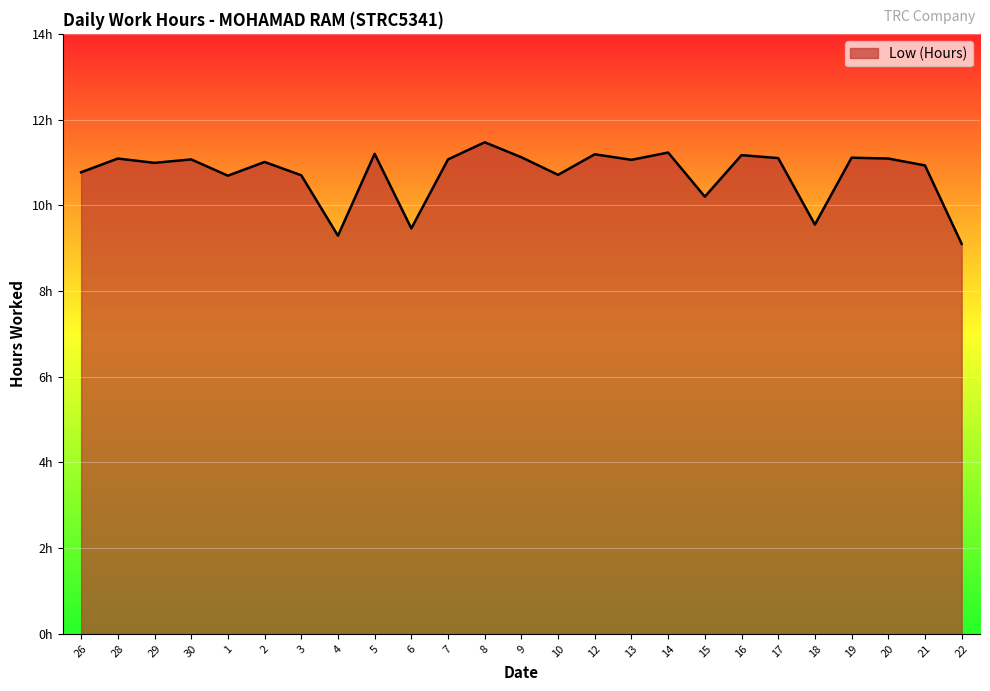

At which label does the data first exceed 11?

28